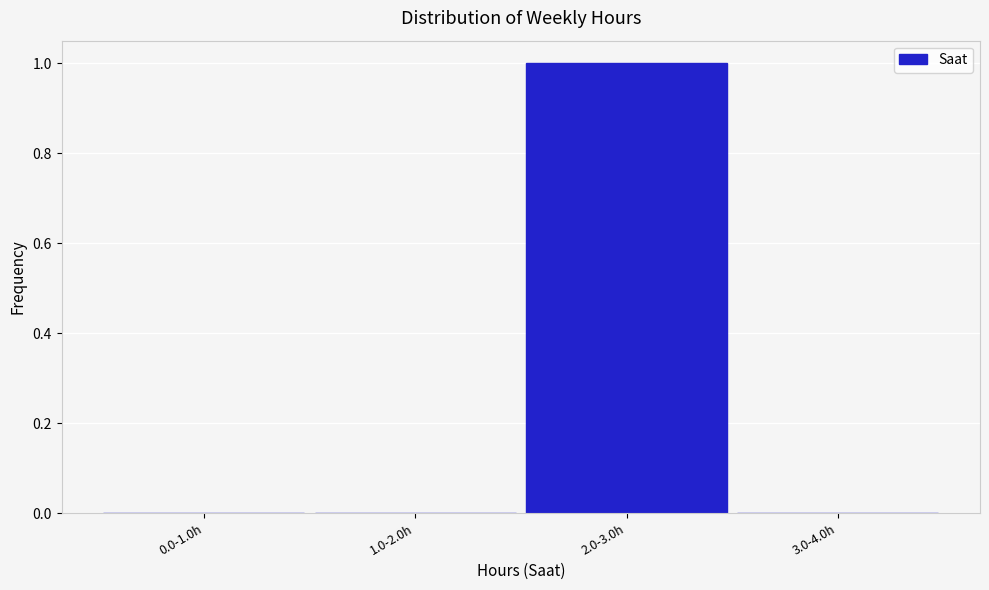

Reading left to right, transcribe all the data shown in this chart.

0.0-1.0h=0	1.0-2.0h=0	2.0-3.0h=1	3.0-4.0h=0